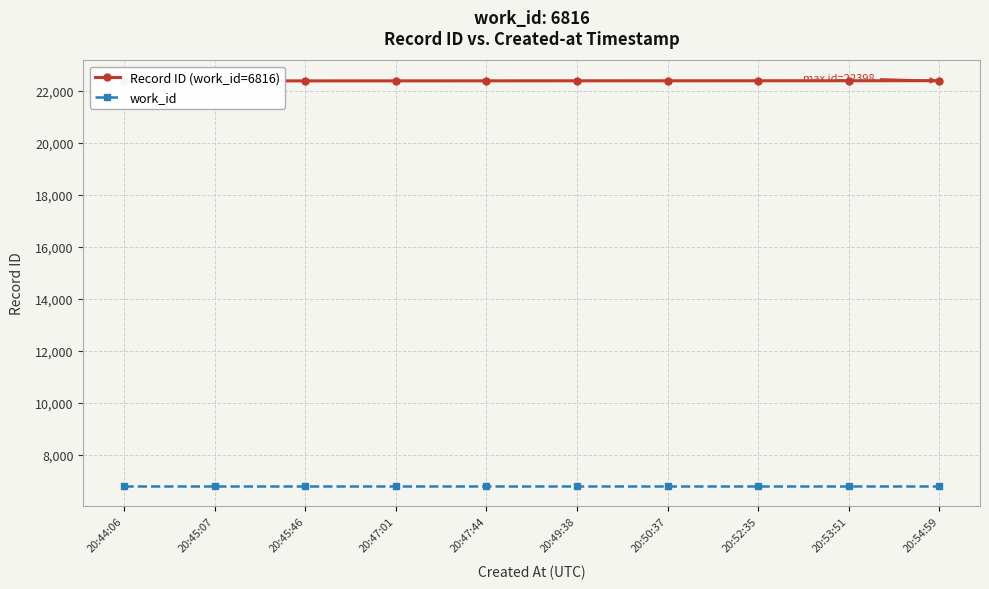

What is the smallest value displayed?

6816